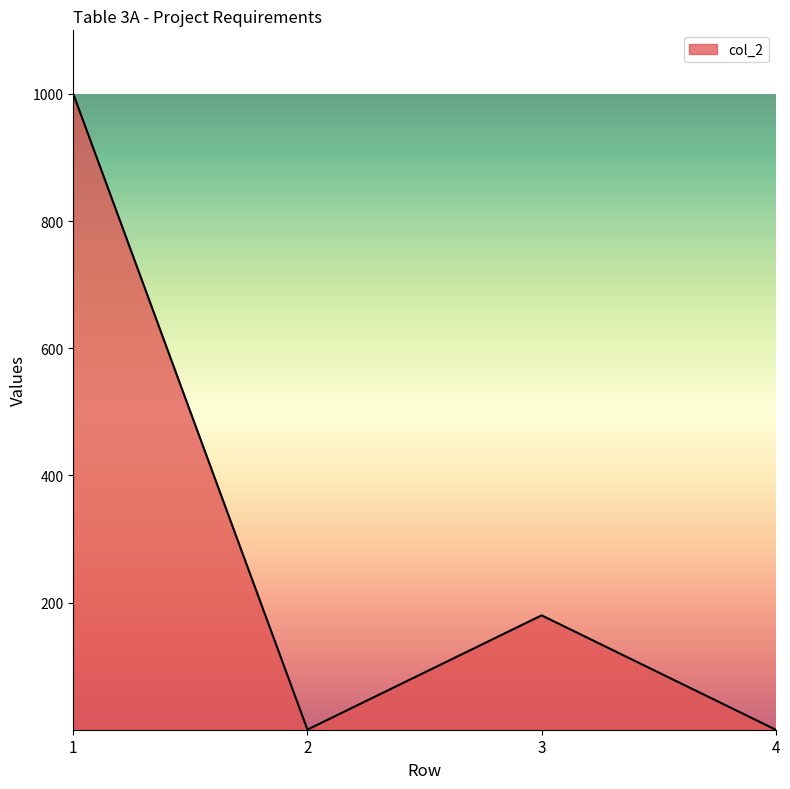

What is the maximum value shown in the chart?

1000.0